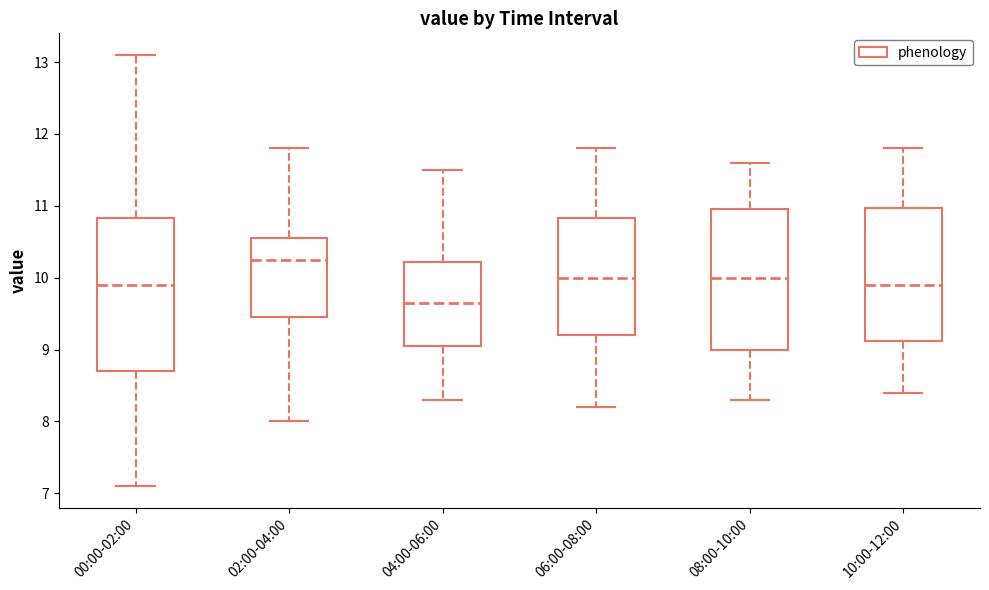

Comparing the boxes themselves (not the whiskers), which one is the tallest?

00:00-02:00